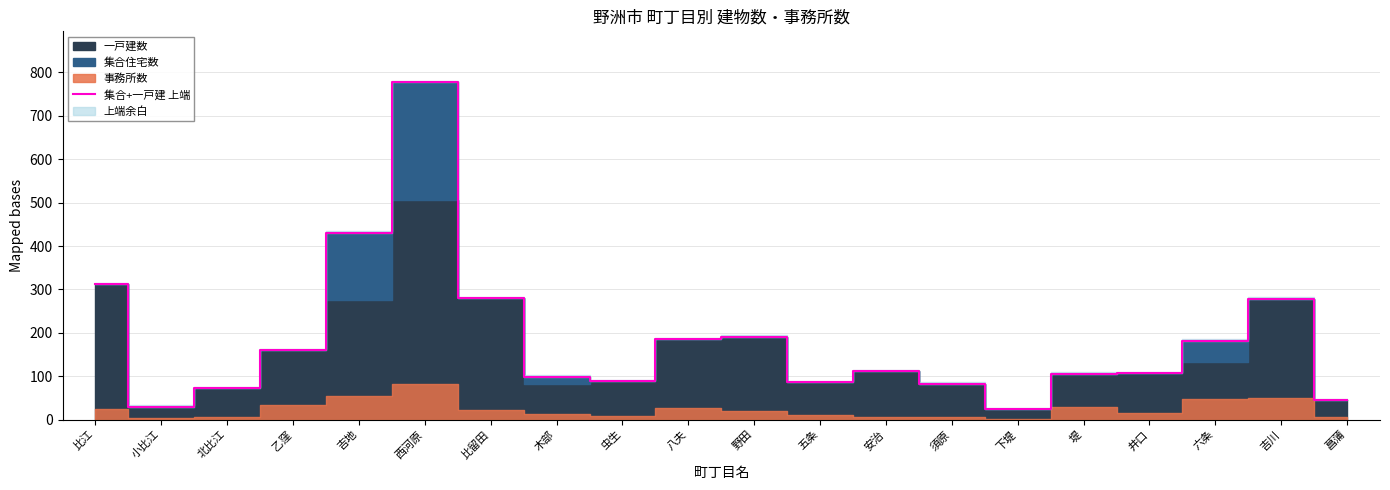

True or false: there are more than 1 points higher than both neighbors.

True